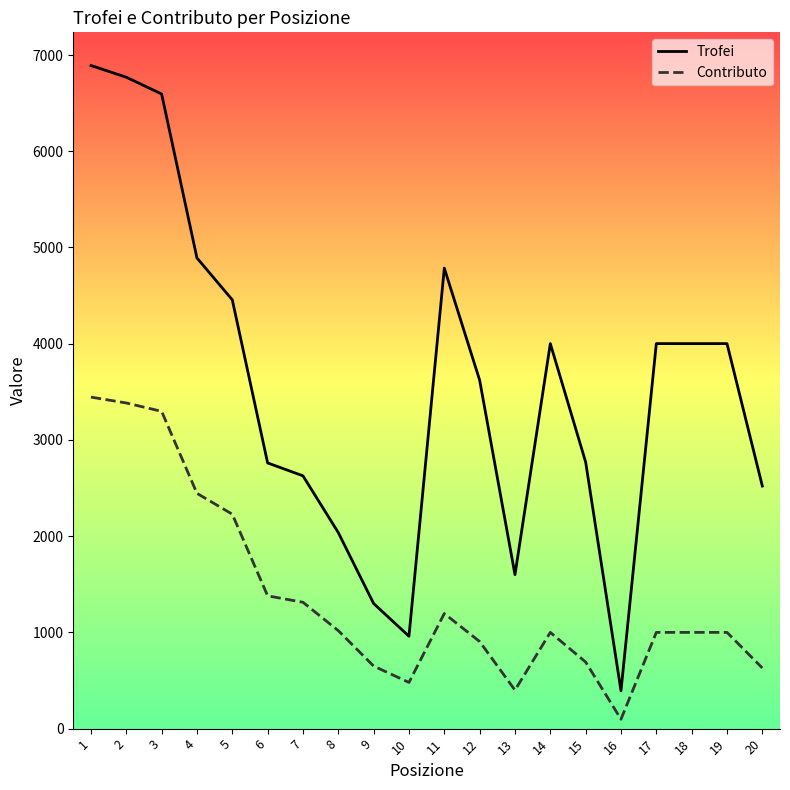

What is the approximate value of Trofei at 8, to the nearest 10?

2040